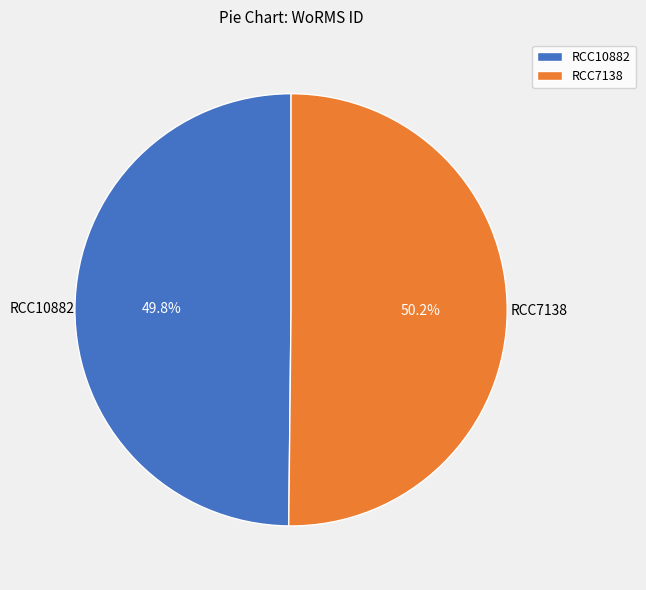

How many segments does this pie chart have?

2